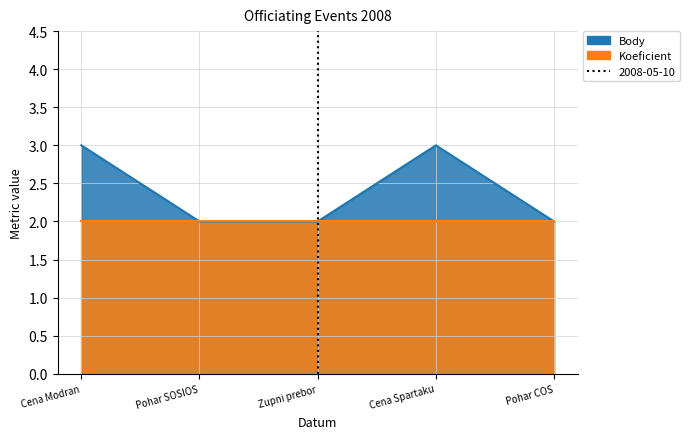

True or false: the data shows 1 at Cena Modran.

False